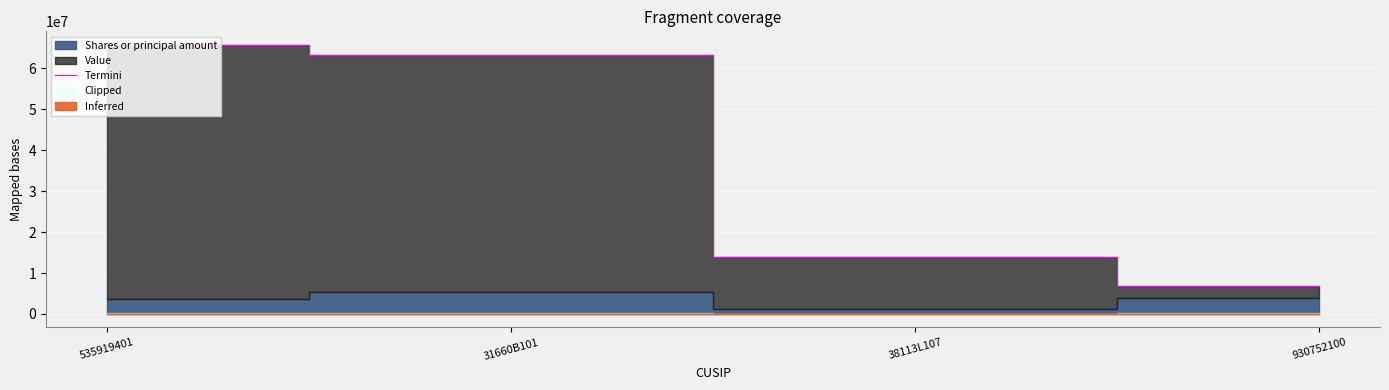

What is the sum of all values?

149612064